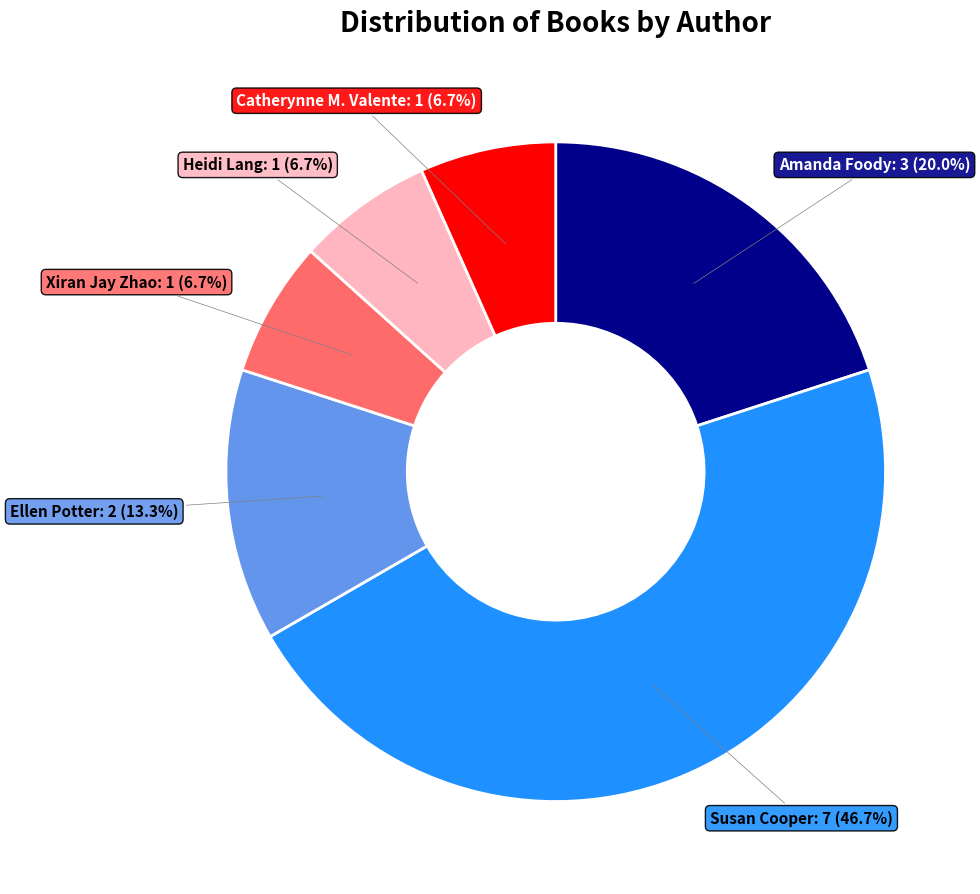

Count the number of slices in the pie.

6